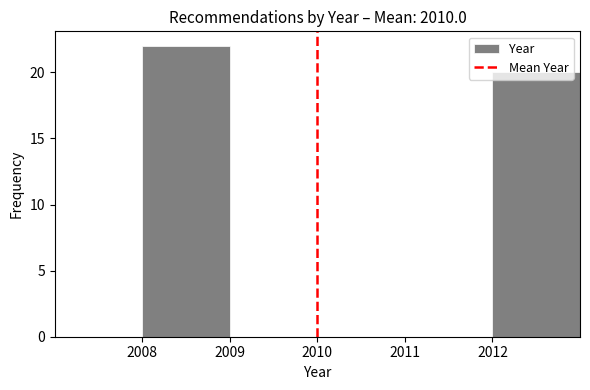

Reading left to right, list every bar in this chart as the range it spans on the x-axis followed by its height. The values are not printed on the chart, so give them approximately, as read against the axis.

2007 to 2008: 0
2008 to 2009: 22
2009 to 2010: 0
2010 to 2011: 0
2011 to 2012: 0
2012 to 2013: 20